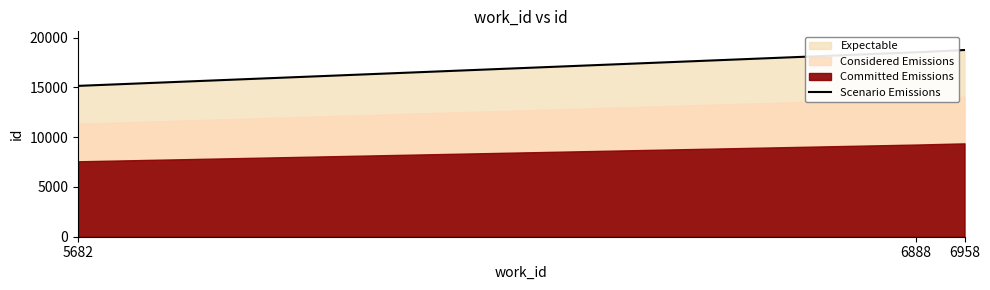

What is the value of the 2nd point from the left?

18524